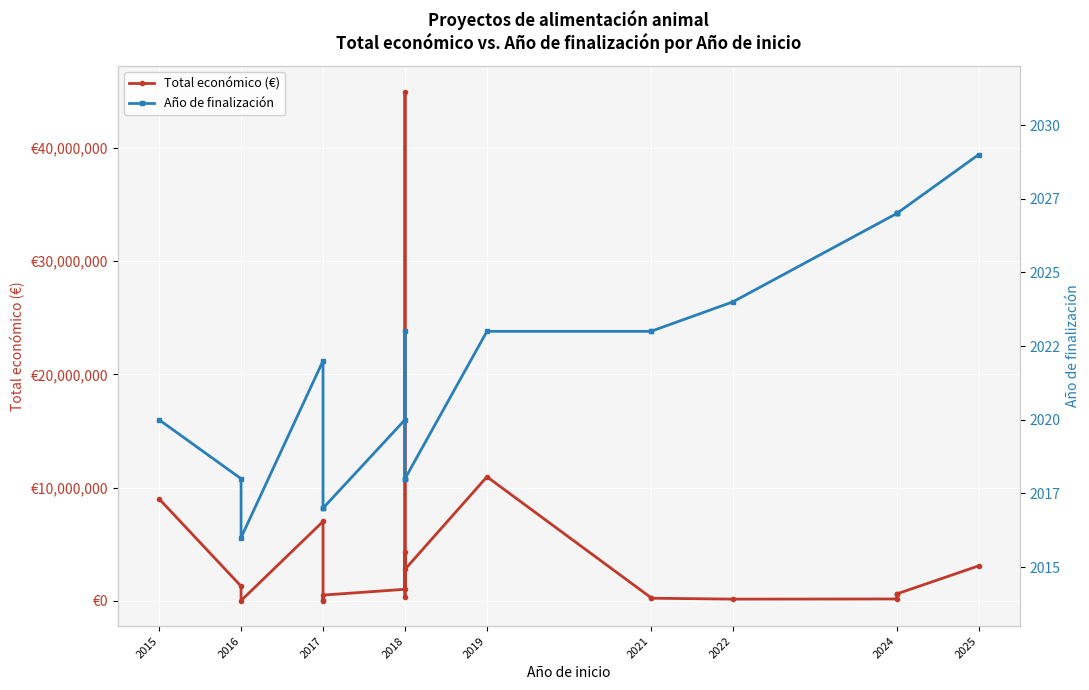

At 2024, list the series in order from largest to smallest.

Total económico (€), Año de finalización